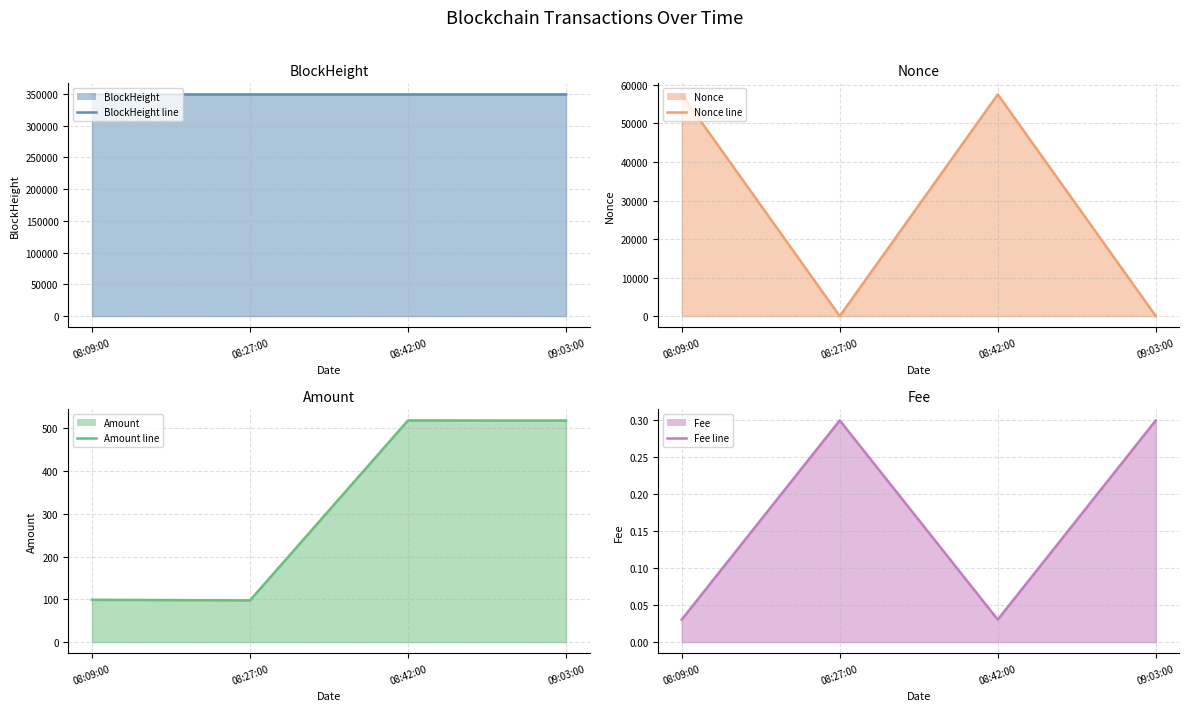

Which series has the largest total across all categories?

BlockHeight line